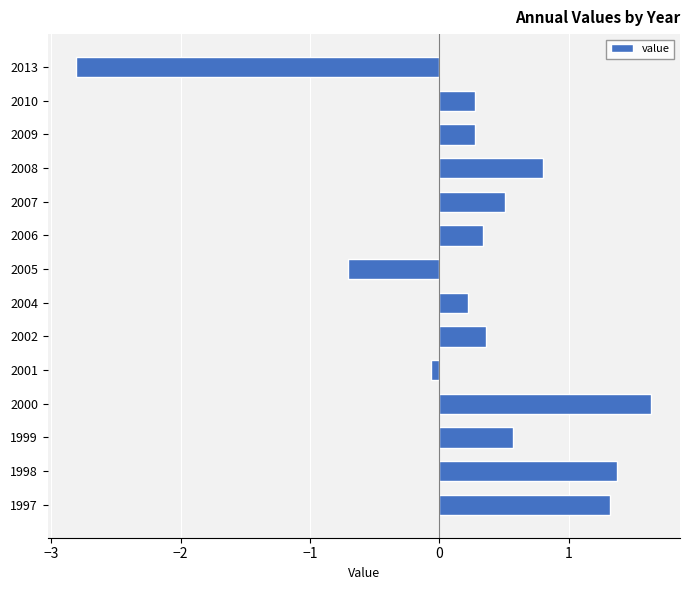

Reading bottom to top, what are all the values shown in this chart?

1.3	1.4	0.6	1.6	-0.1	0.4	0.2	-0.7	0.3	0.5	0.8	0.3	0.3	-2.8